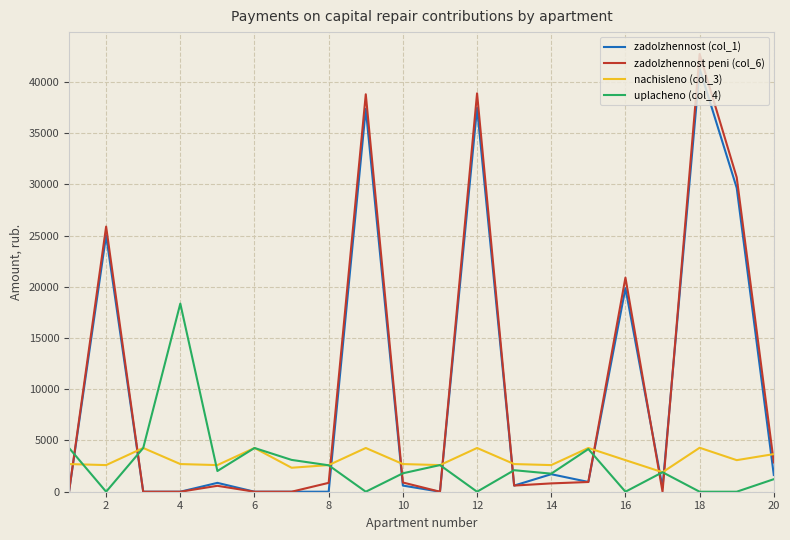

What is the average value of the uplacheno (col_4) series?

2721.5